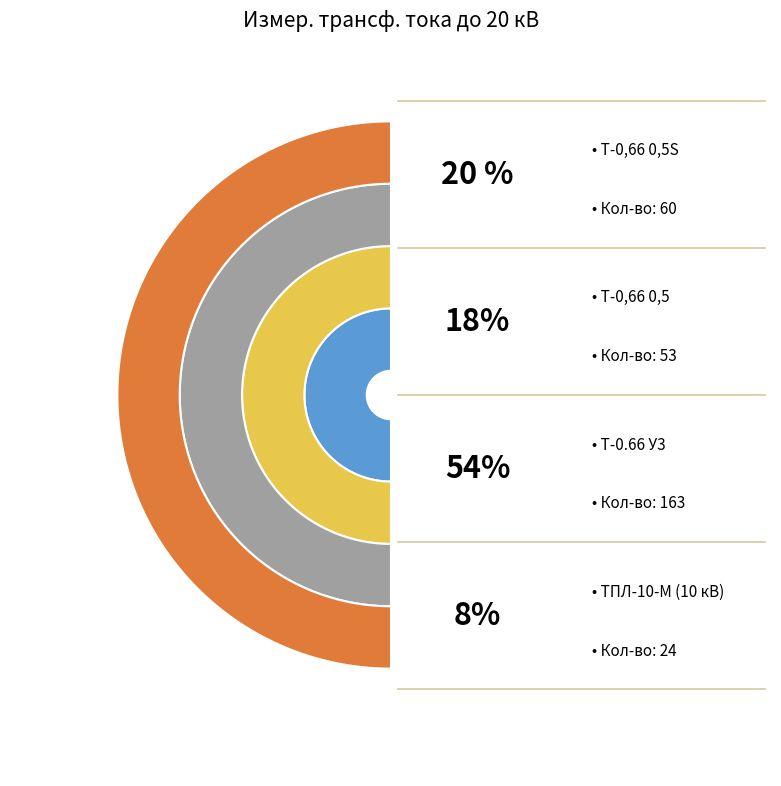

Does Т-0,66 600/5 account for over 50% of the chart?

No